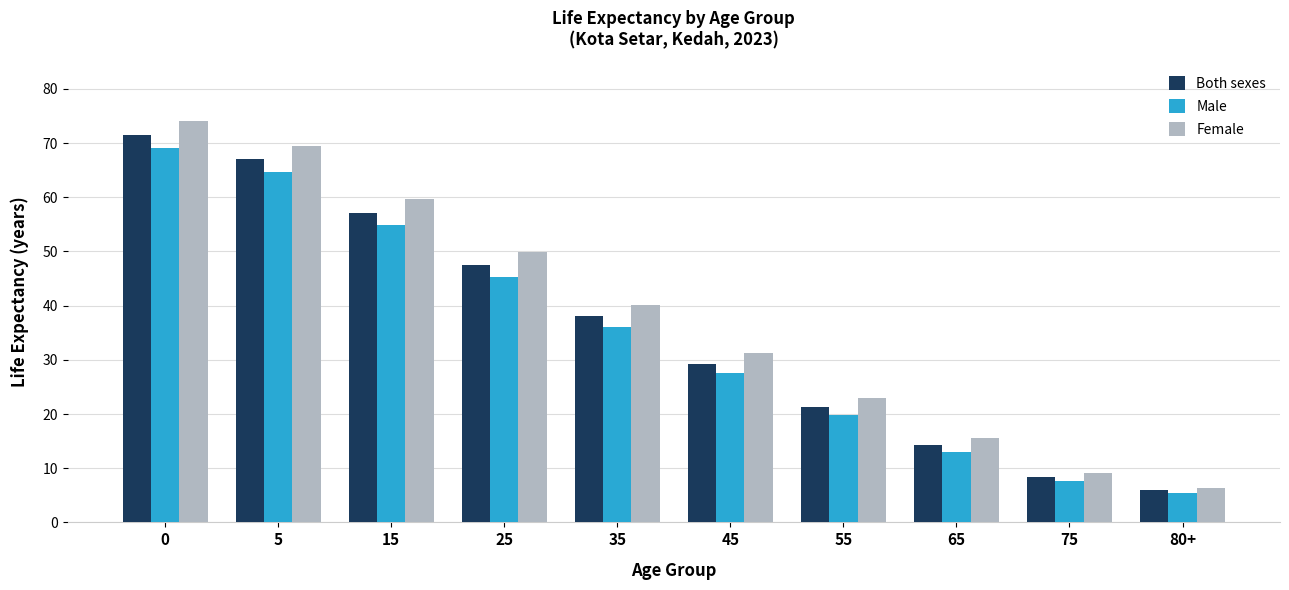

What is the lowest value of the Male series?

5.4